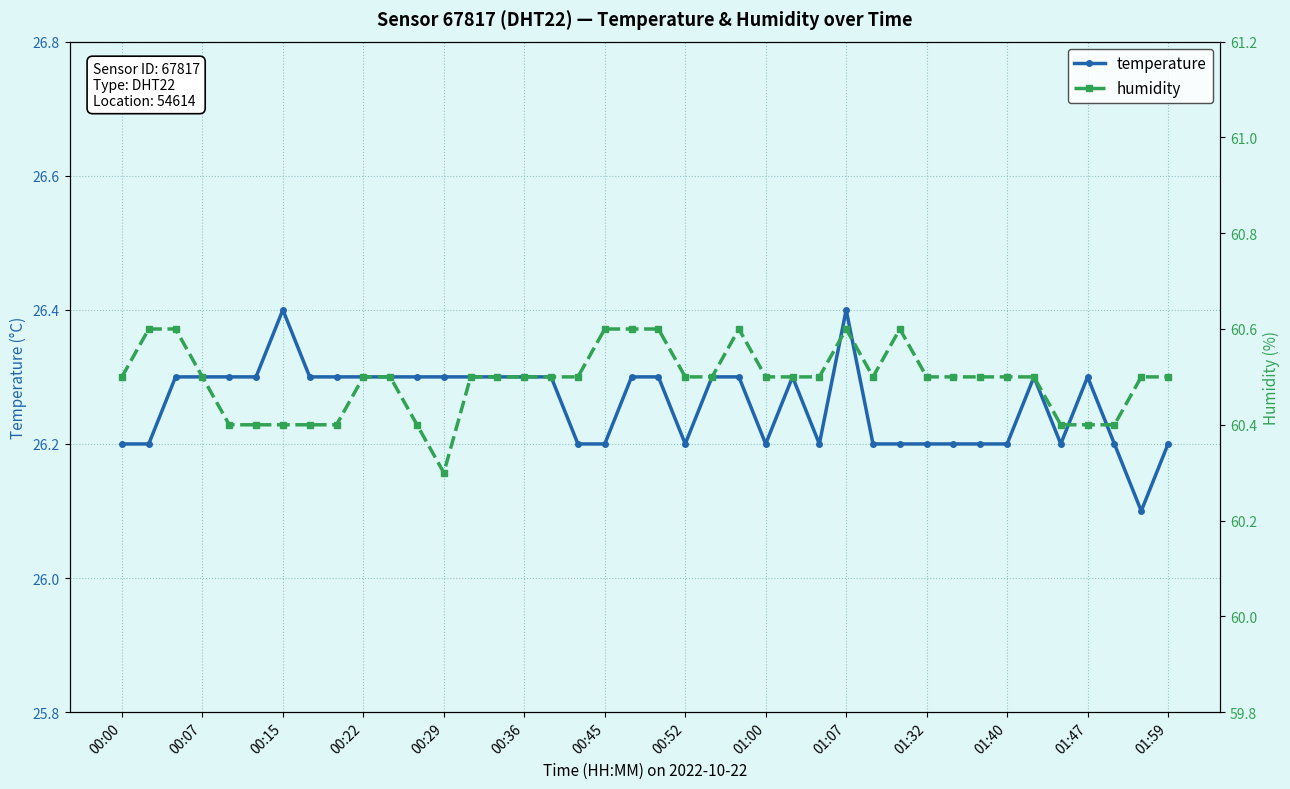

Count the temperature values in the range 26 to 27.

40